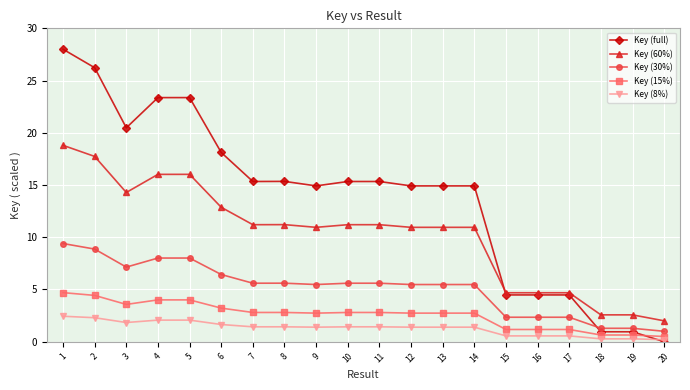

What are all the series names shown in the legend?

Key (full), Key (60%), Key (30%), Key (15%), Key (8%)